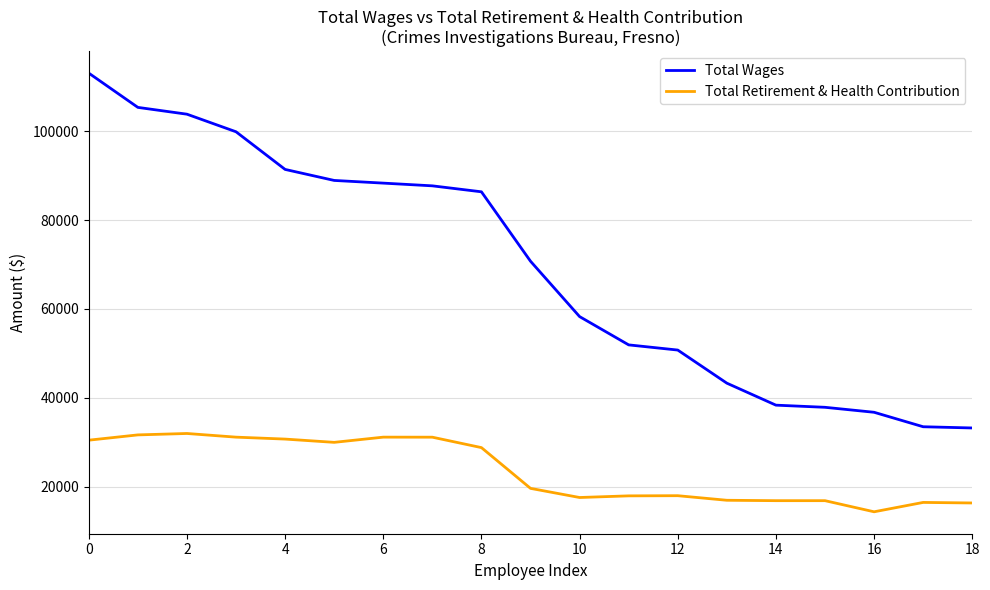

Which series has the largest total across all categories?

Total Wages